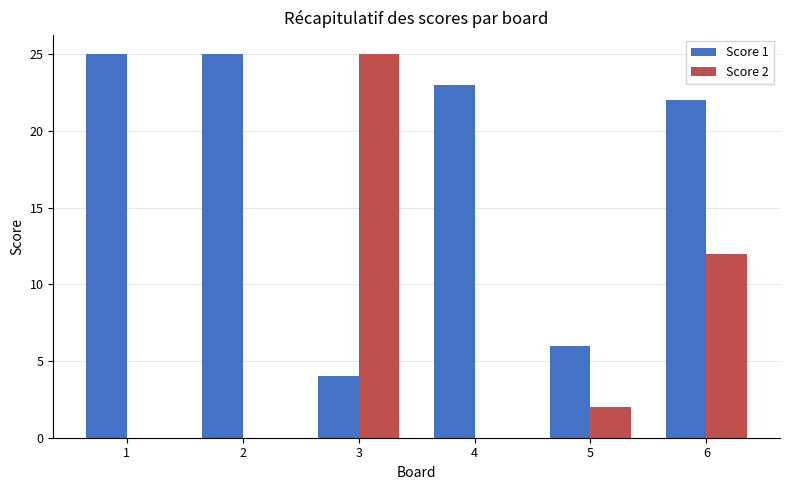

Reading left to right, extract all data points from this chart.

Score 1: 1=25	2=25	3=4	4=23	5=6	6=22
Score 2: 1=0	2=0	3=25	4=0	5=2	6=12